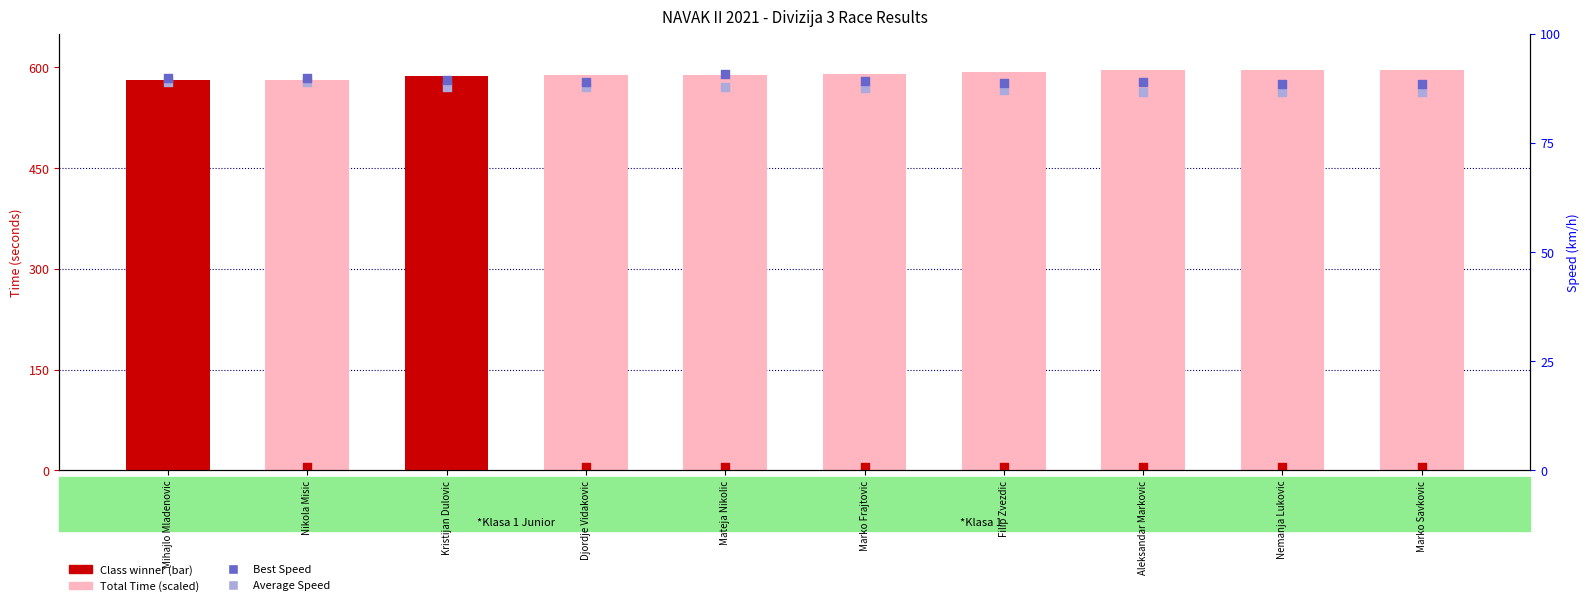

Which series has the largest Y range (max minus min)?

Total Time (scaled)